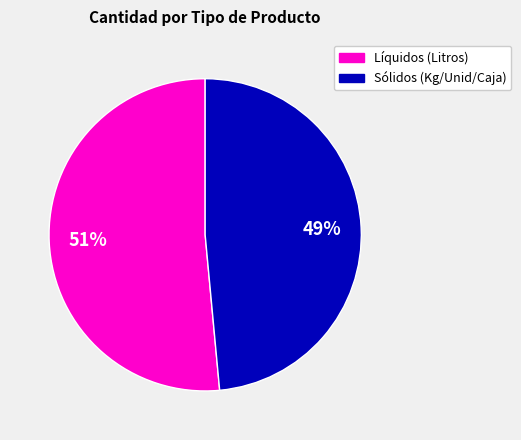

To the nearest percent, what is the average slice percentage?

50%